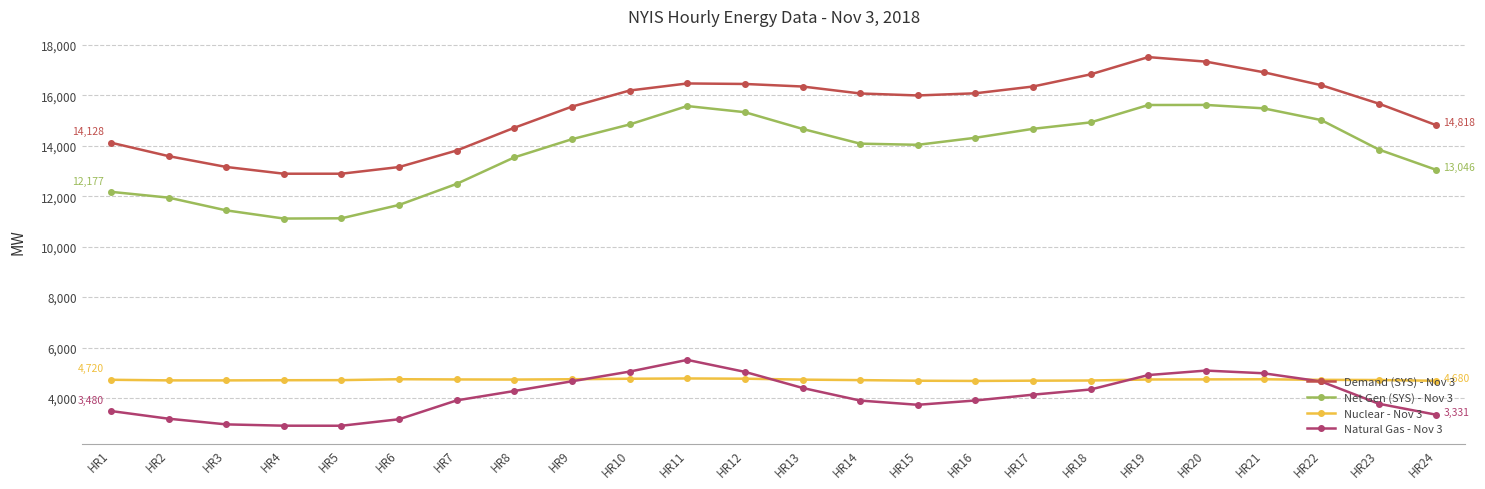

List the series in order of their peak value, lowest first.

Nuclear - Nov 3, Natural Gas - Nov 3, Net Gen (SYS) - Nov 3, Demand (SYS) - Nov 3